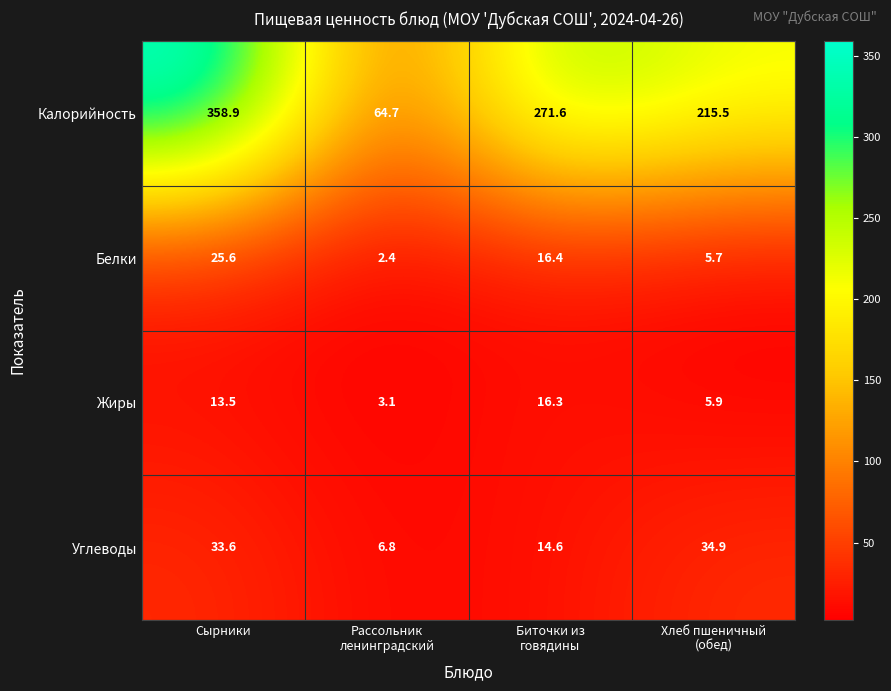

Reading right to left, list all the values displayed in this chart.

Калорийность: 215.5	271.6	64.7	358.9
Белки: 5.7	16.4	2.4	25.6
Жиры: 5.9	16.3	3.1	13.5
Углеводы: 34.9	14.6	6.8	33.6